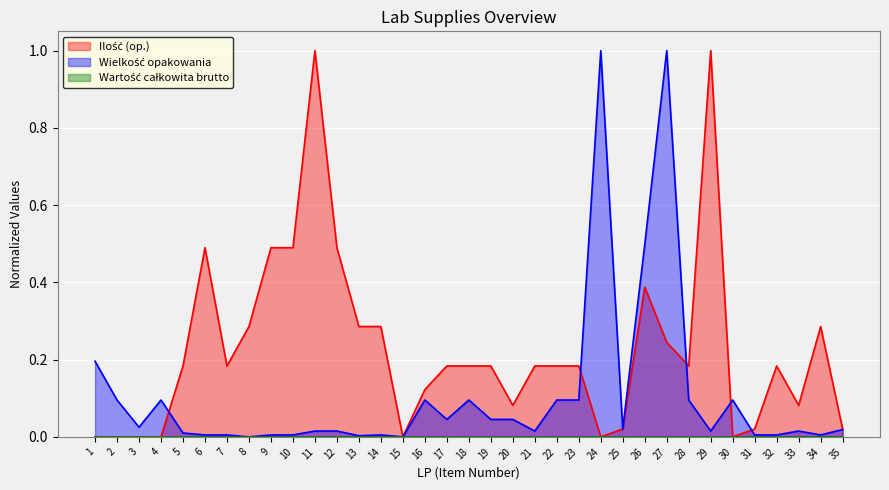

True or false: Wielkość opakowania has a value of 0.1 at 2.

True